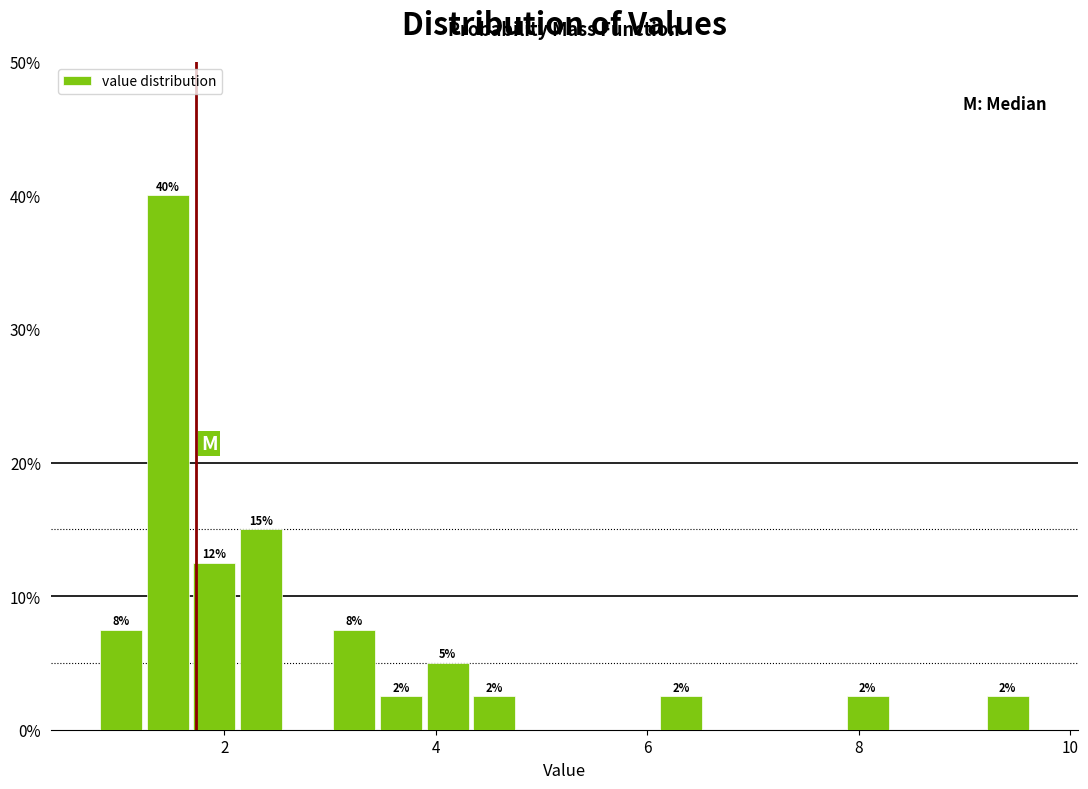

Read against the x-axis, roughly where is the centre of the tallest bar?

1.4